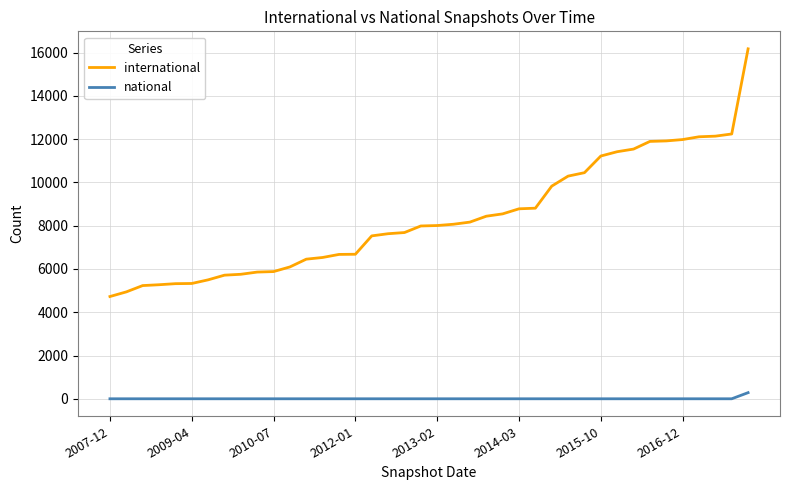

What is the highest value of the international series?

16174